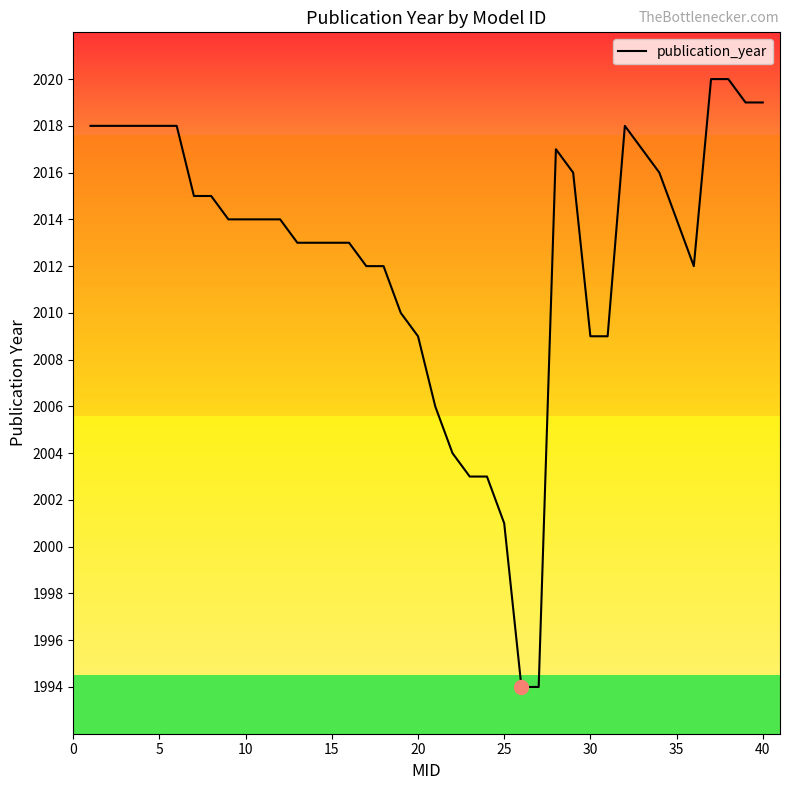

What is the minimum value shown in the chart?

1994